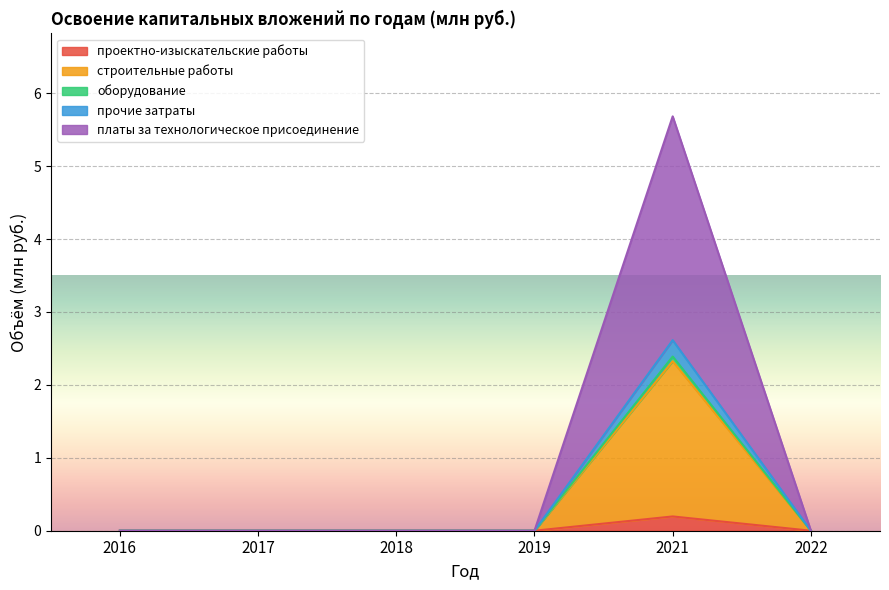

At which category does the chart reach its peak across all series?

2021